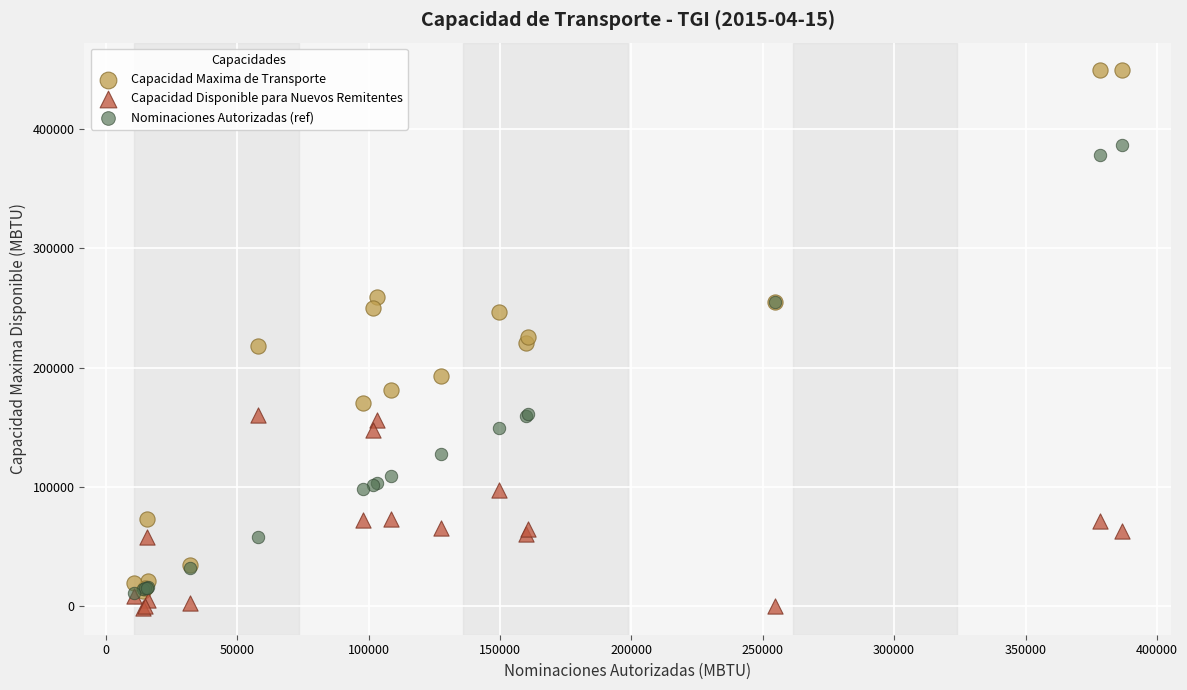

Which series contains the lowest Y value?

Capacidad Disponible para Nuevos Remitentes